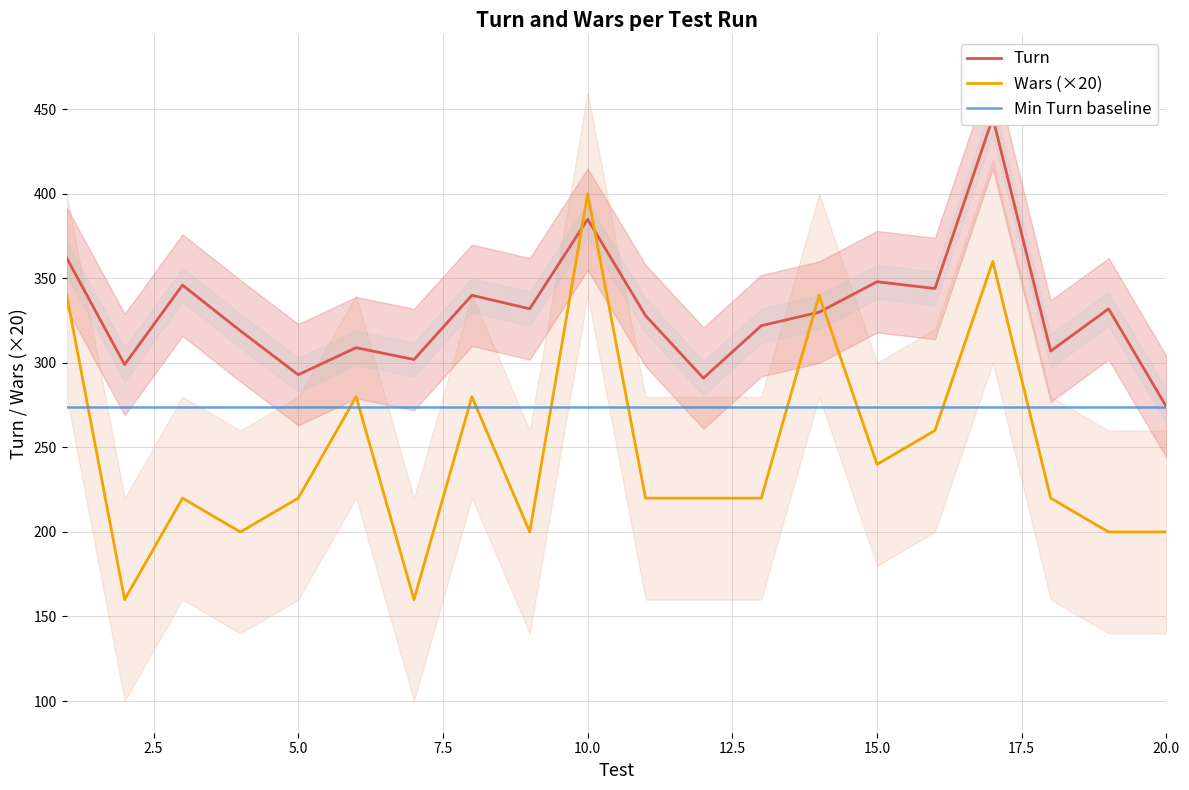

Rank the series by their maximum value, from lowest to highest.

Min Turn baseline, Wars (×20), Turn